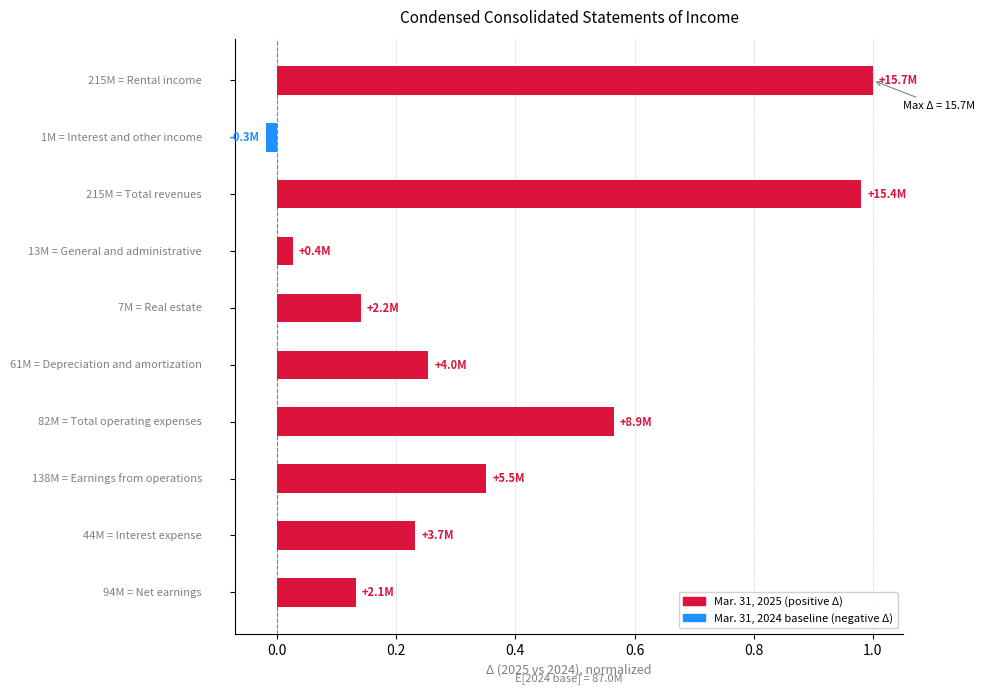

What is the sum of all values?

3.7